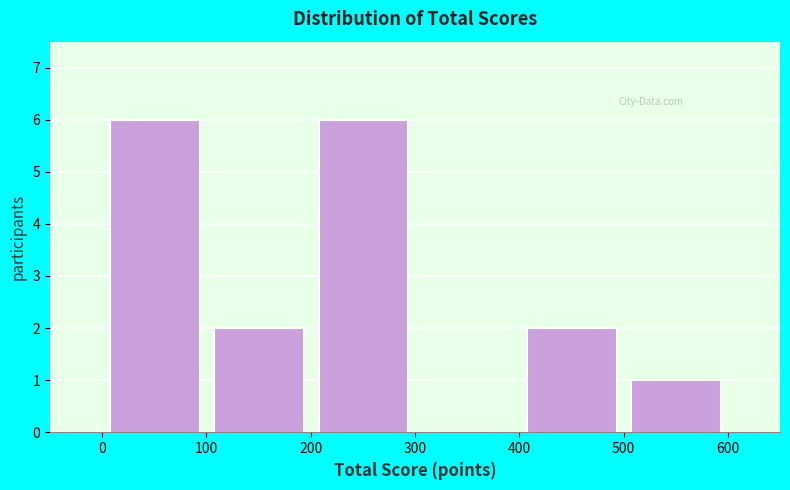

How tall is the bar that spans 400 to 500 on the x-axis? The values are not printed on the chart, so give them approximately, as read against the axis.

2